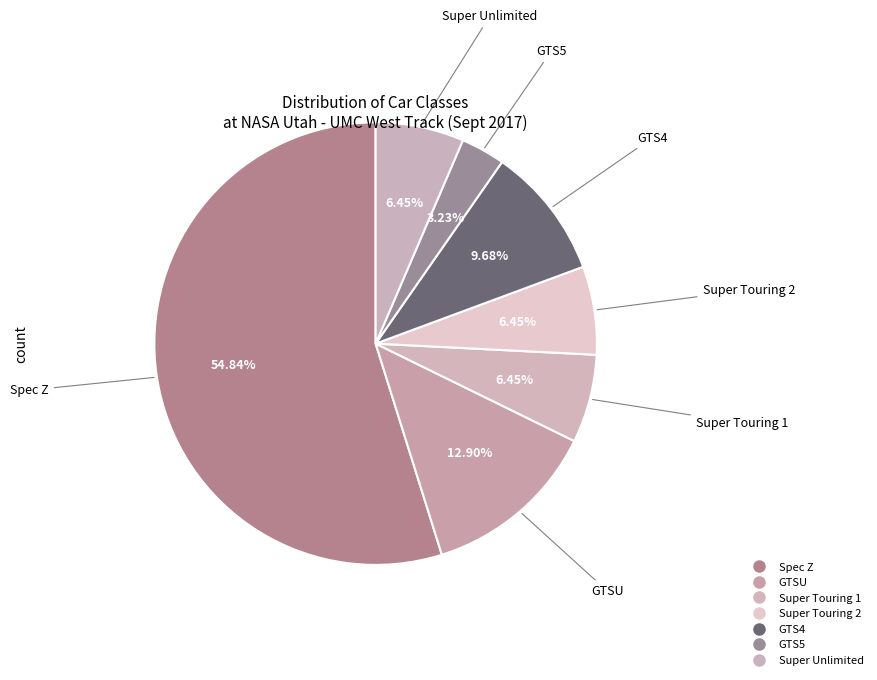

Count the number of slices in the pie.

7